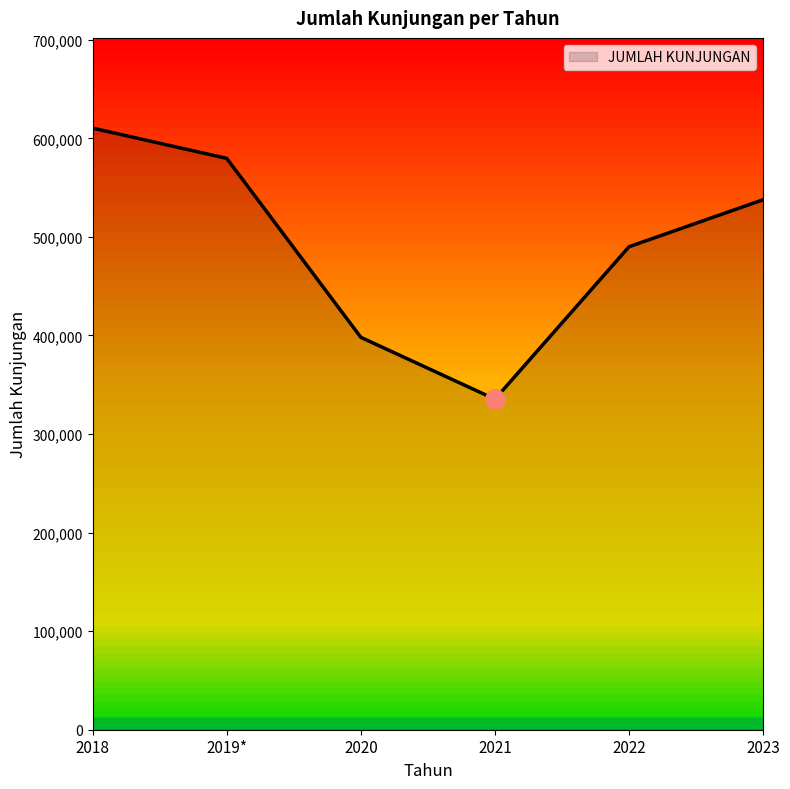

Count the values in the range 398085 to 579646.

4